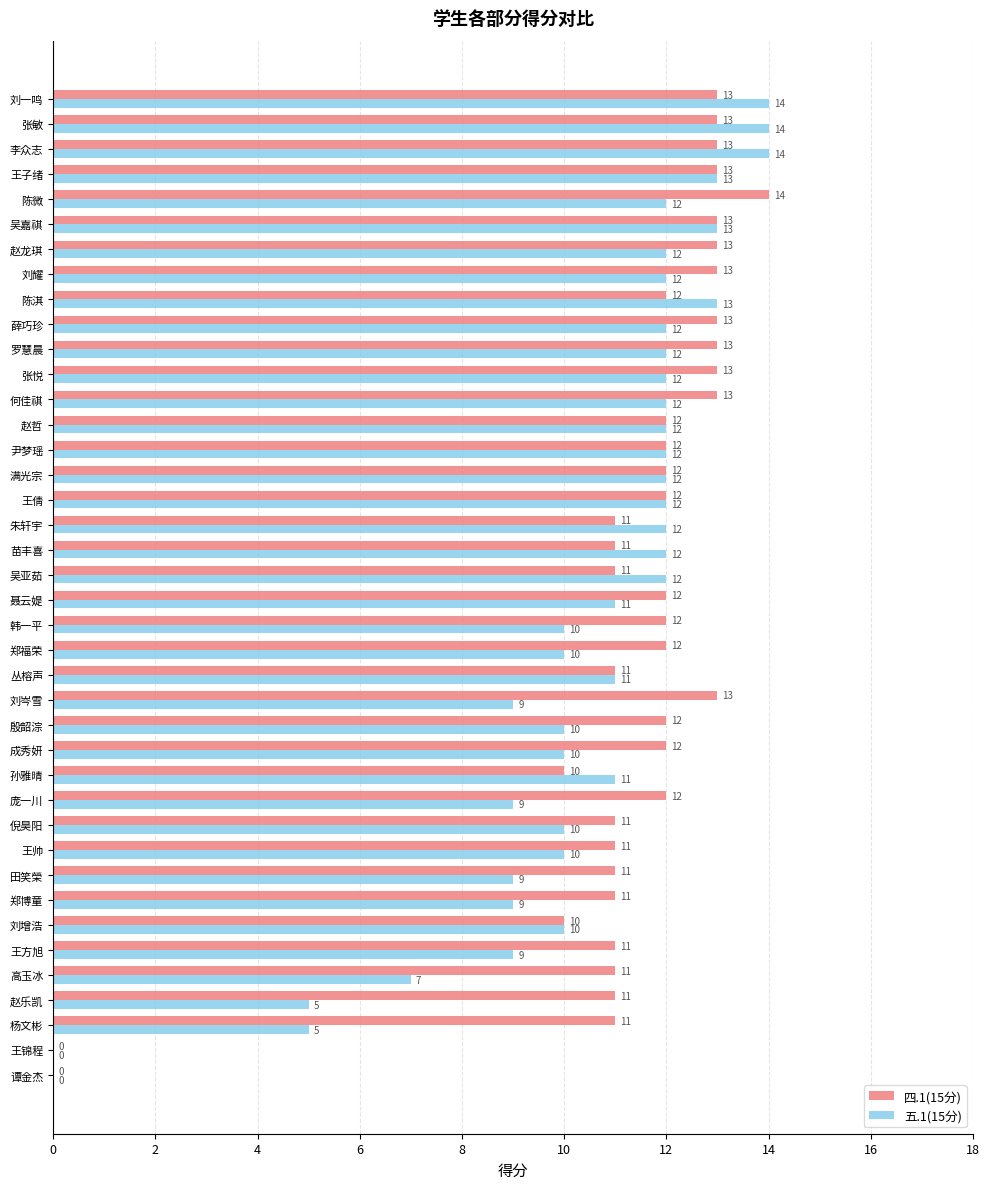

What is the average value of the 五.1(15分) series?

10